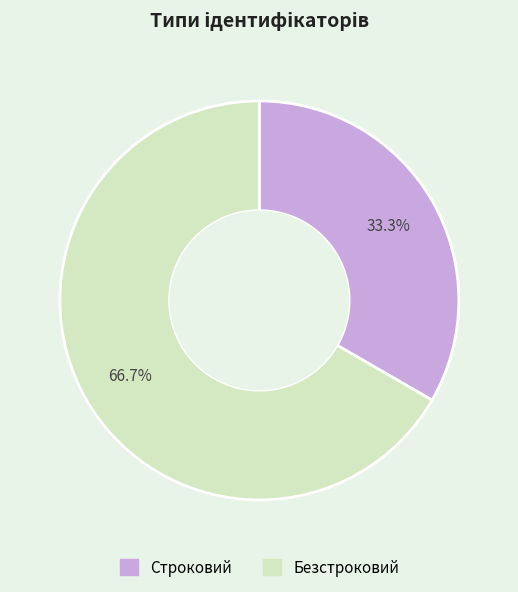

To the nearest percent, what is the combined percentage of Строковий and Безстроковий?

100%